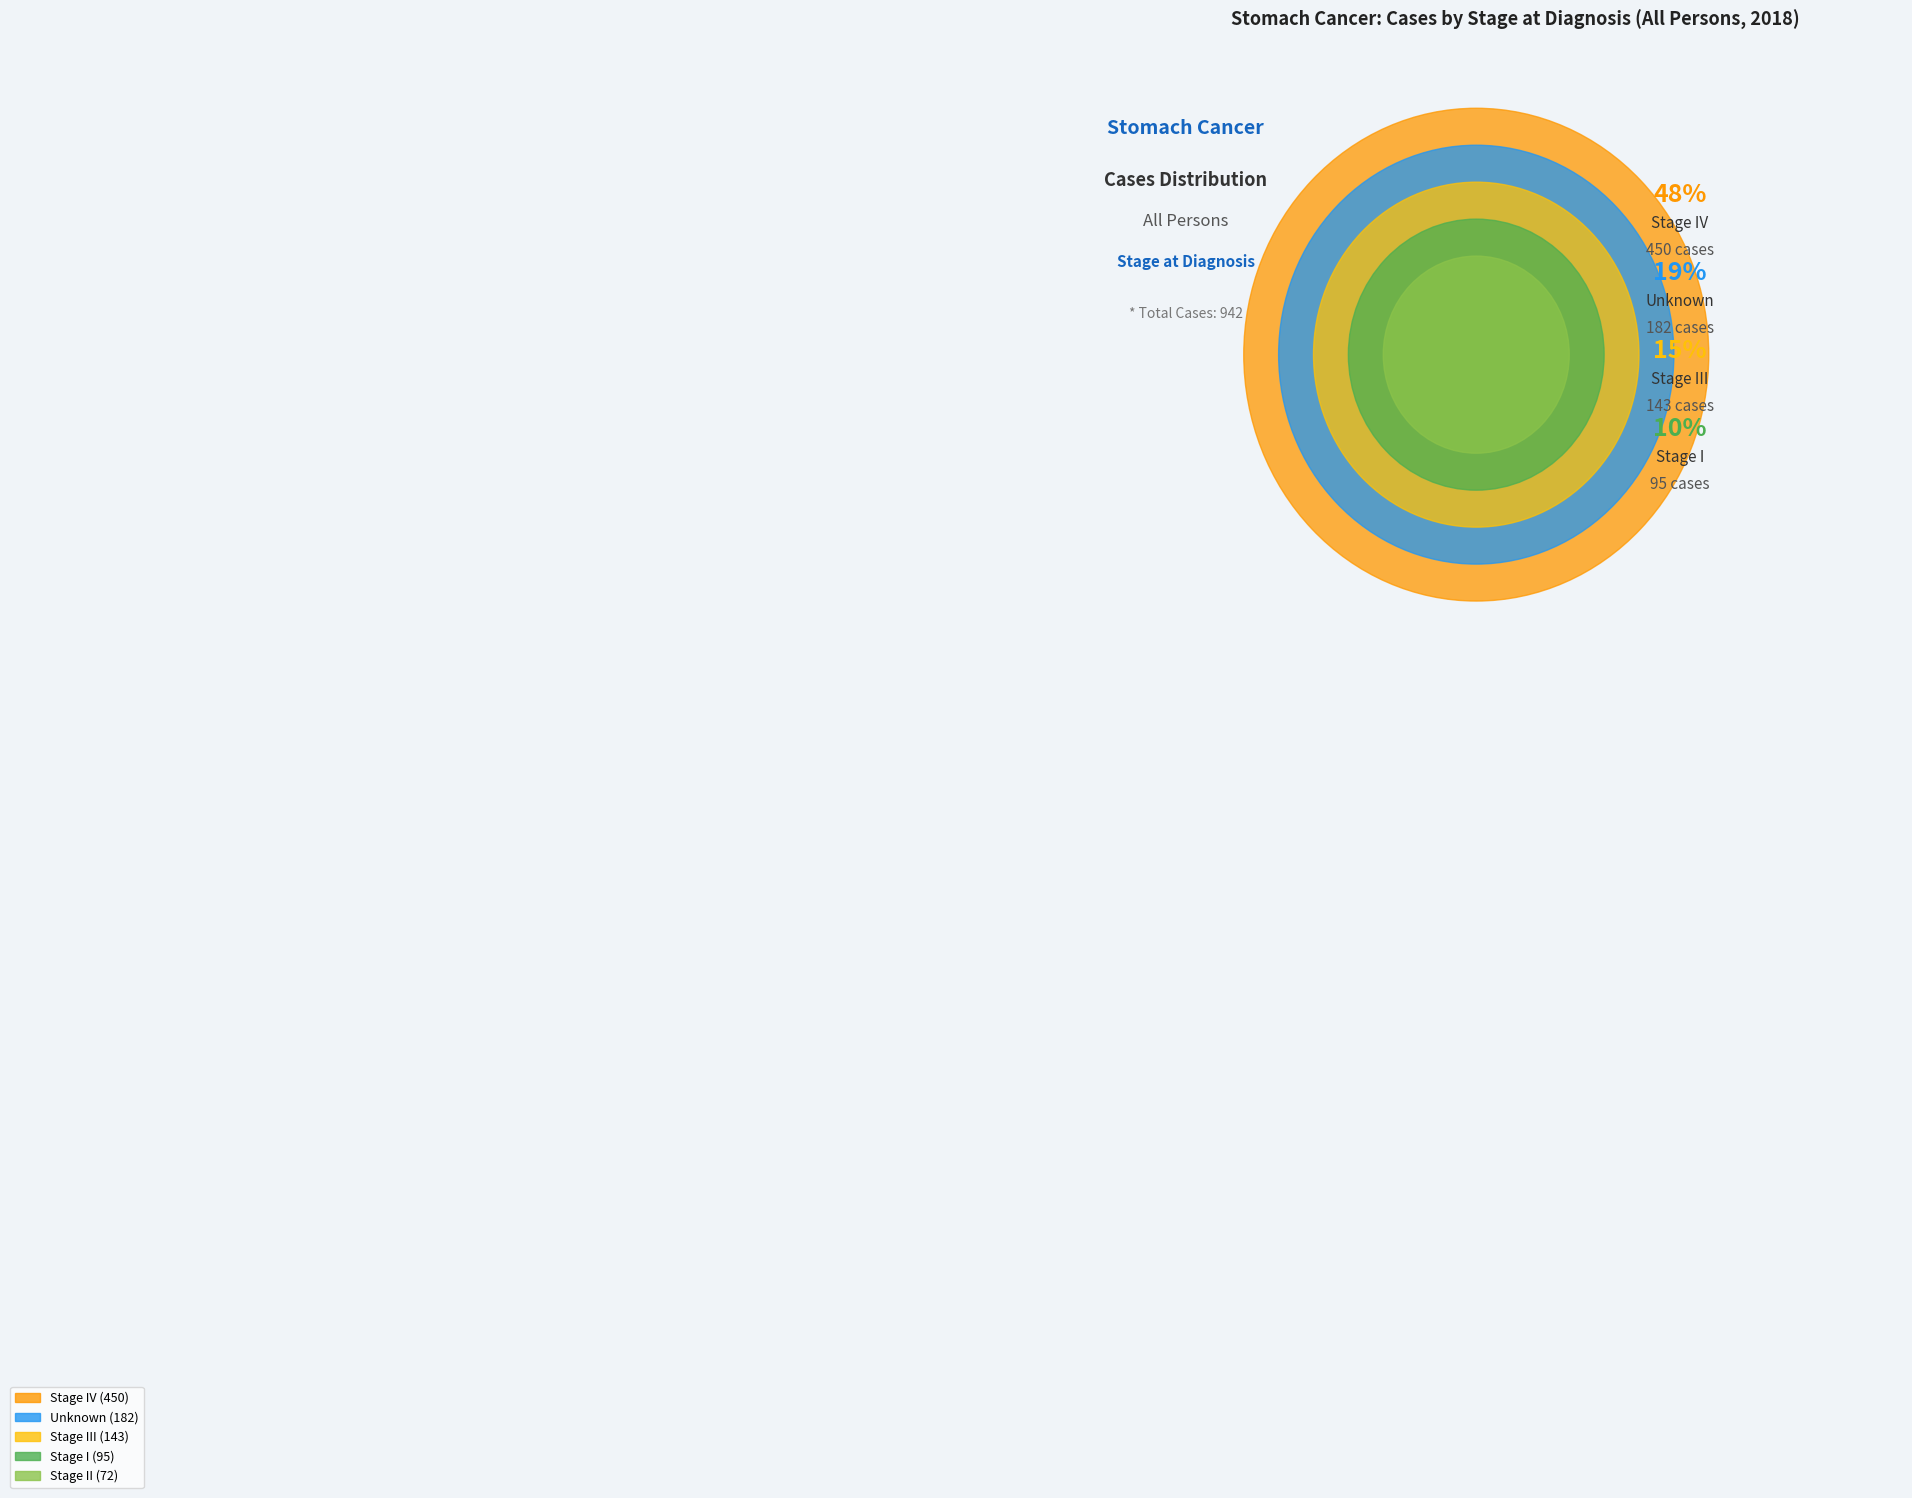

What is the smallest slice in the pie chart?

Stage II